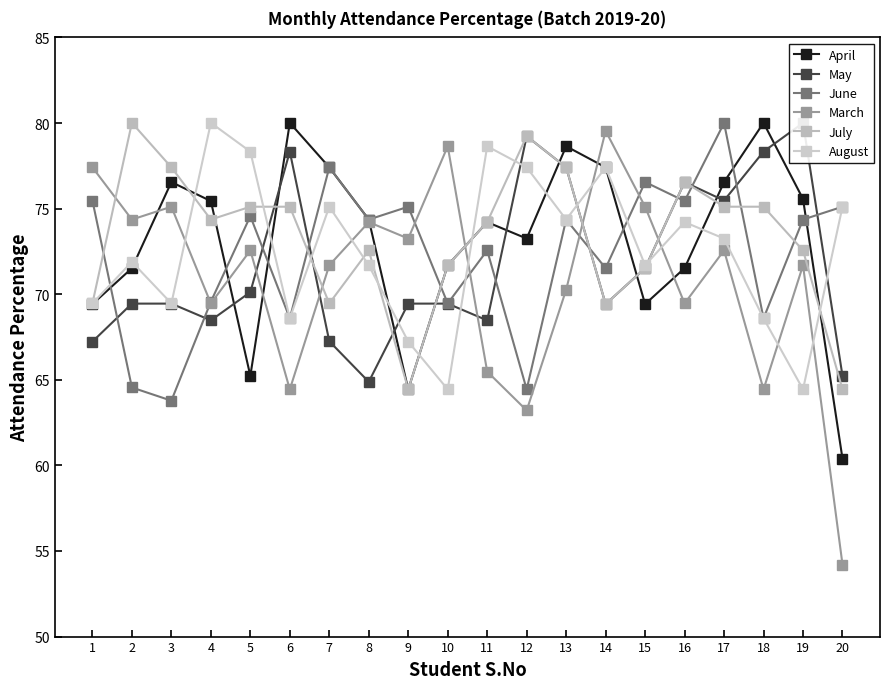

Which has a higher value, 6 or 10?

6